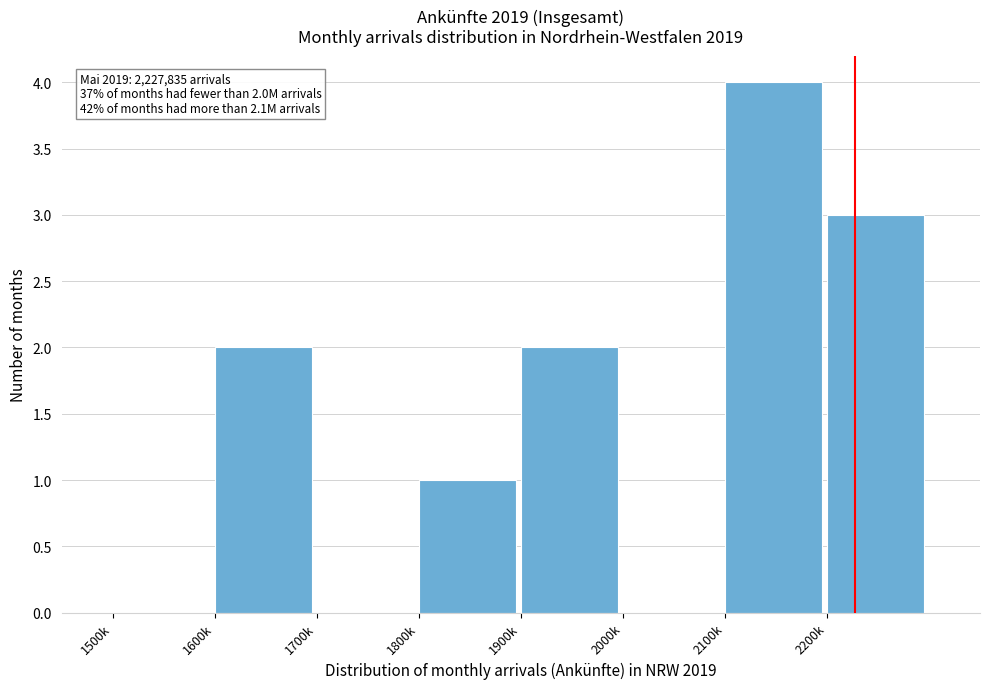

Reading left to right, transcribe all the data shown in this chart.

1500k=0	1600k=2	1700k=0	1800k=1	1900k=2	2000k=0	2100k=4	2200k=3